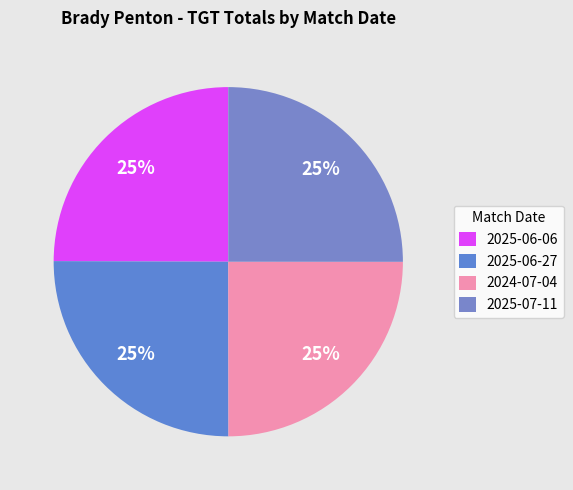

To the nearest percent, what percentage of the pie is 2024-07-04?

25%